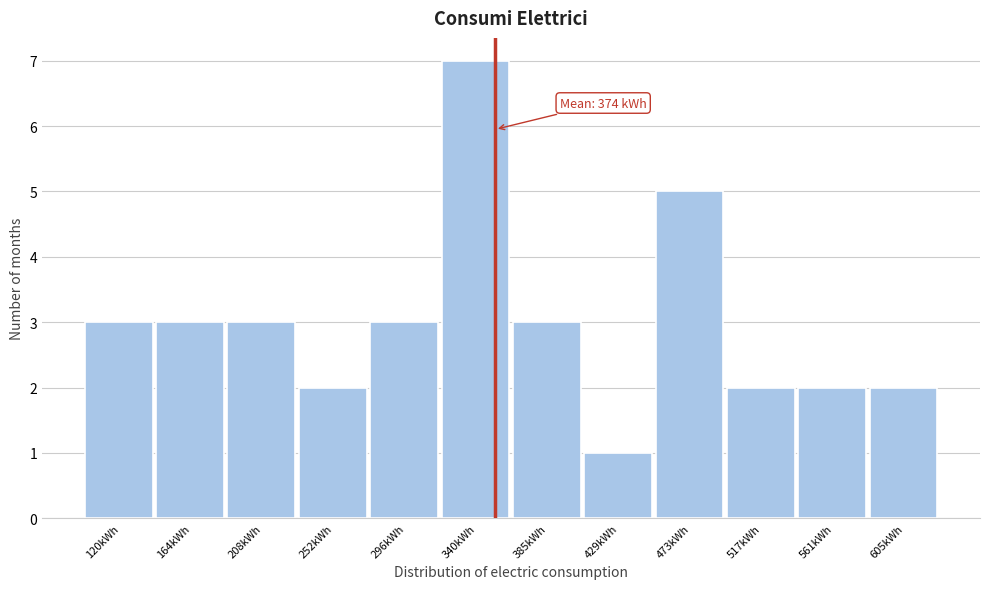

Reading left to right, what are all the values shown in this chart?

120kWh=3	164kWh=3	208kWh=3	252kWh=2	296kWh=3	340kWh=7	385kWh=3	429kWh=1	473kWh=5	517kWh=2	561kWh=2	605kWh=2